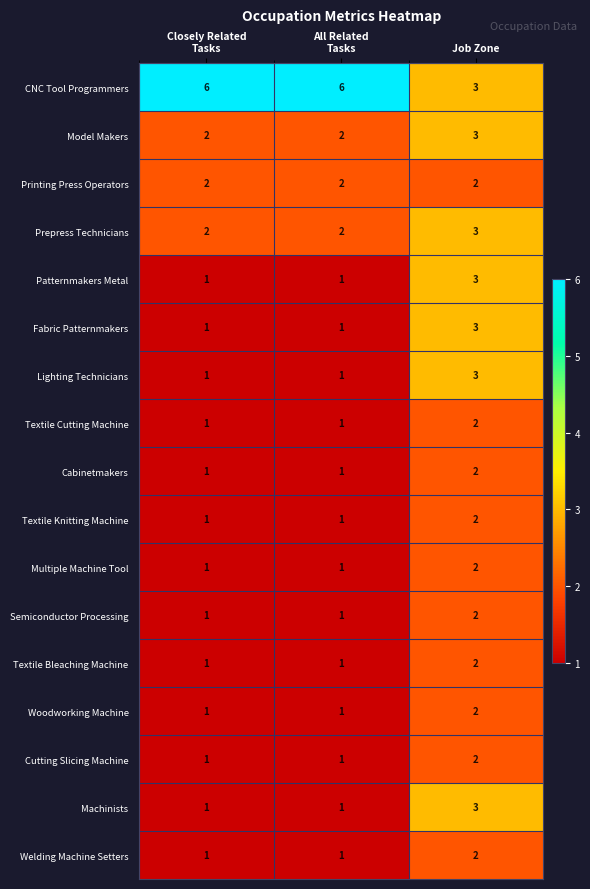

Which series has the widest spread of values?

CNC Tool Programmers